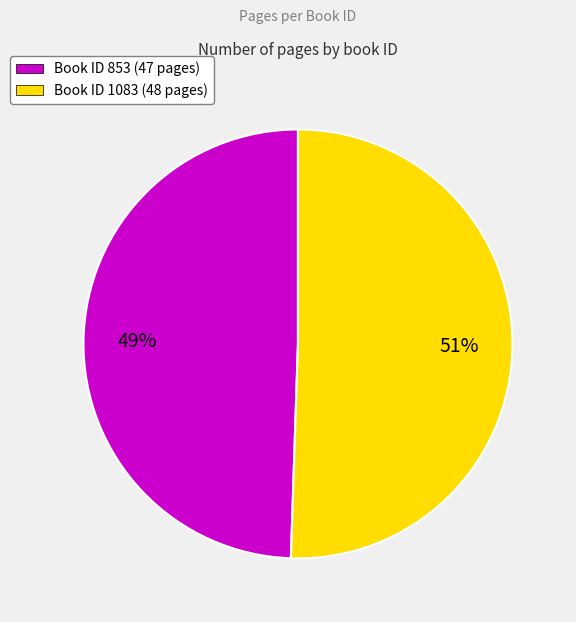

To the nearest percent, what is the average slice percentage?

50%